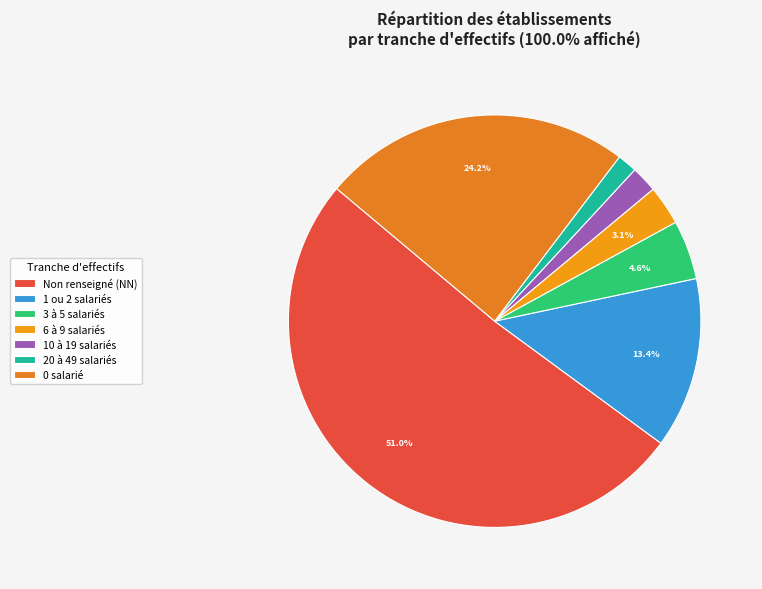

Does any single category account for the majority?

Yes